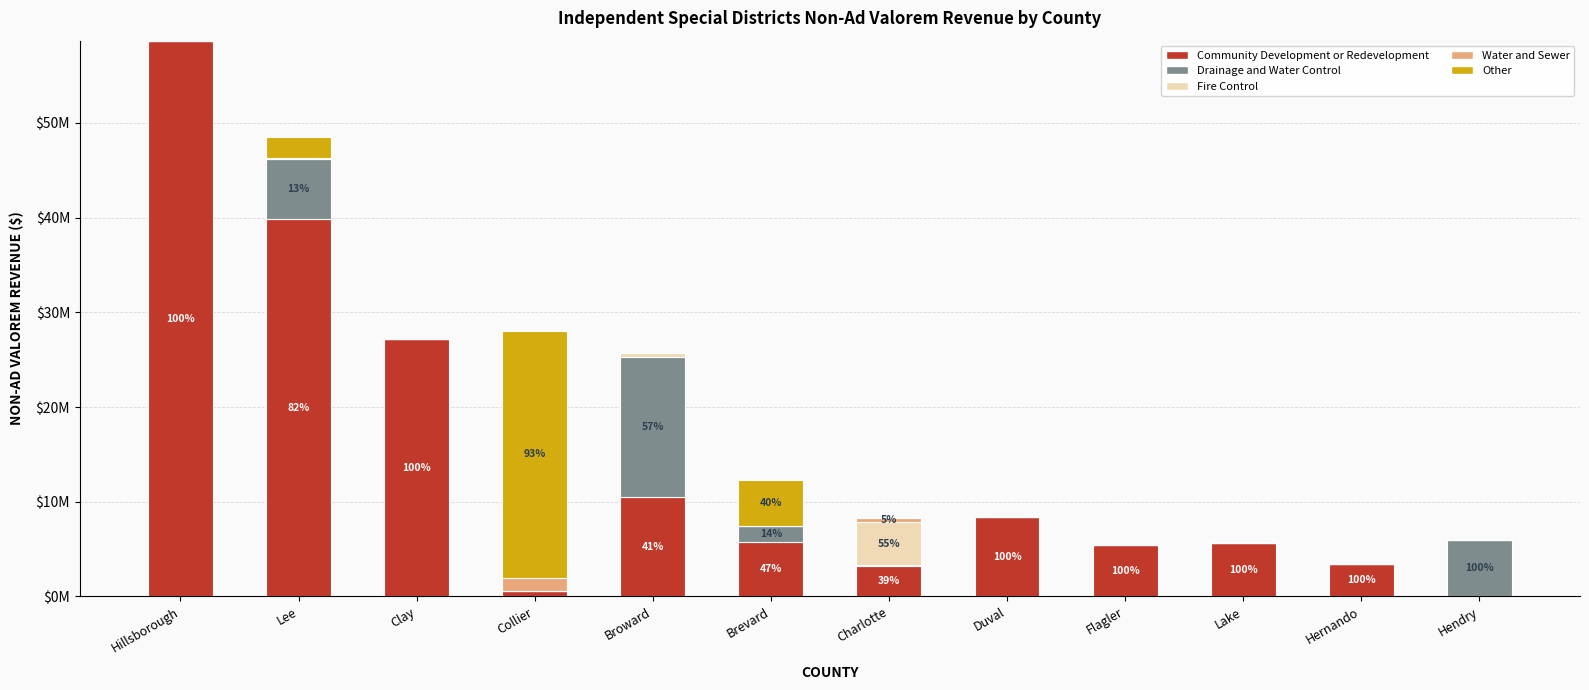

Are the bars grouped side by side (vs. stacked)?

No